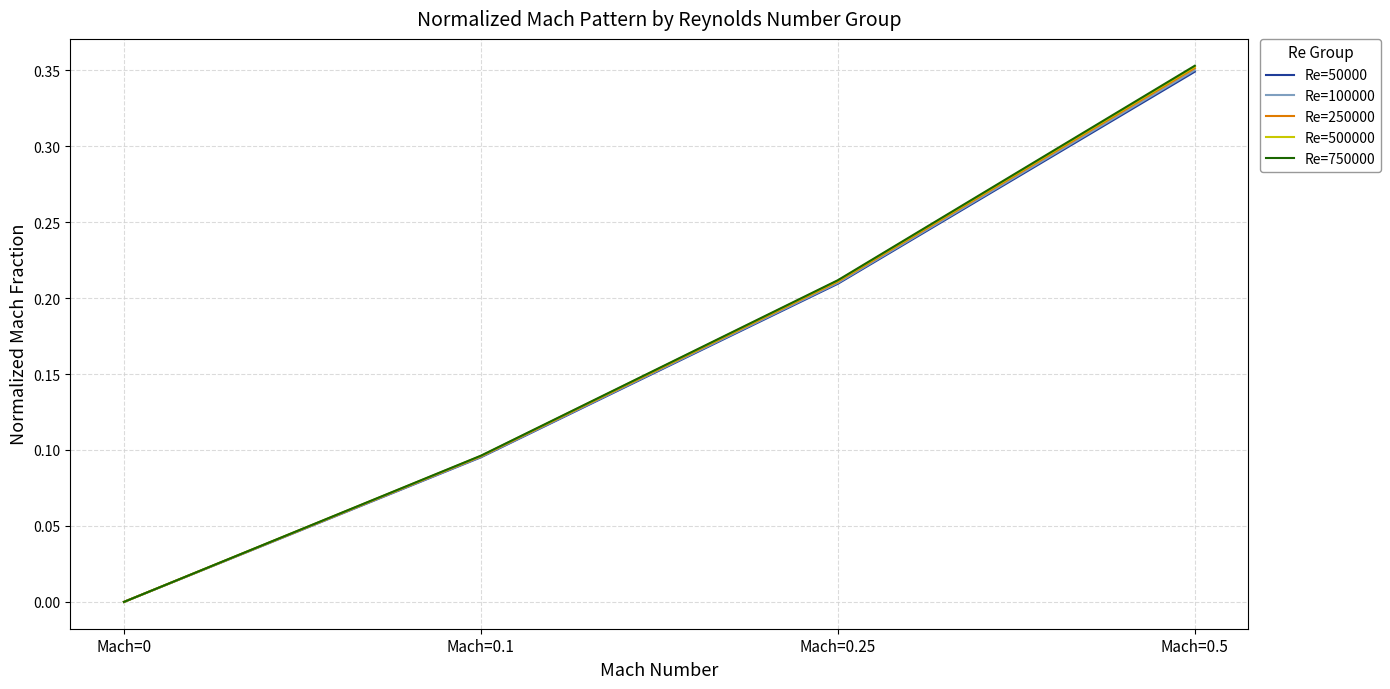

How many Re=50000 values are between 0 and 1?

4